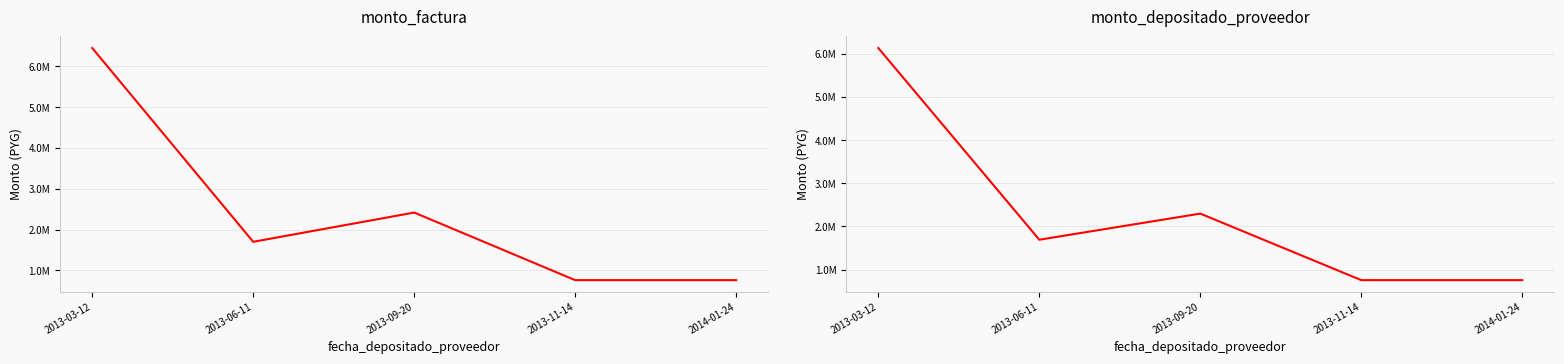

What is the sum of the monto_depositado_proveedor values at 2014-01-24 and 2013-06-11?

2451054